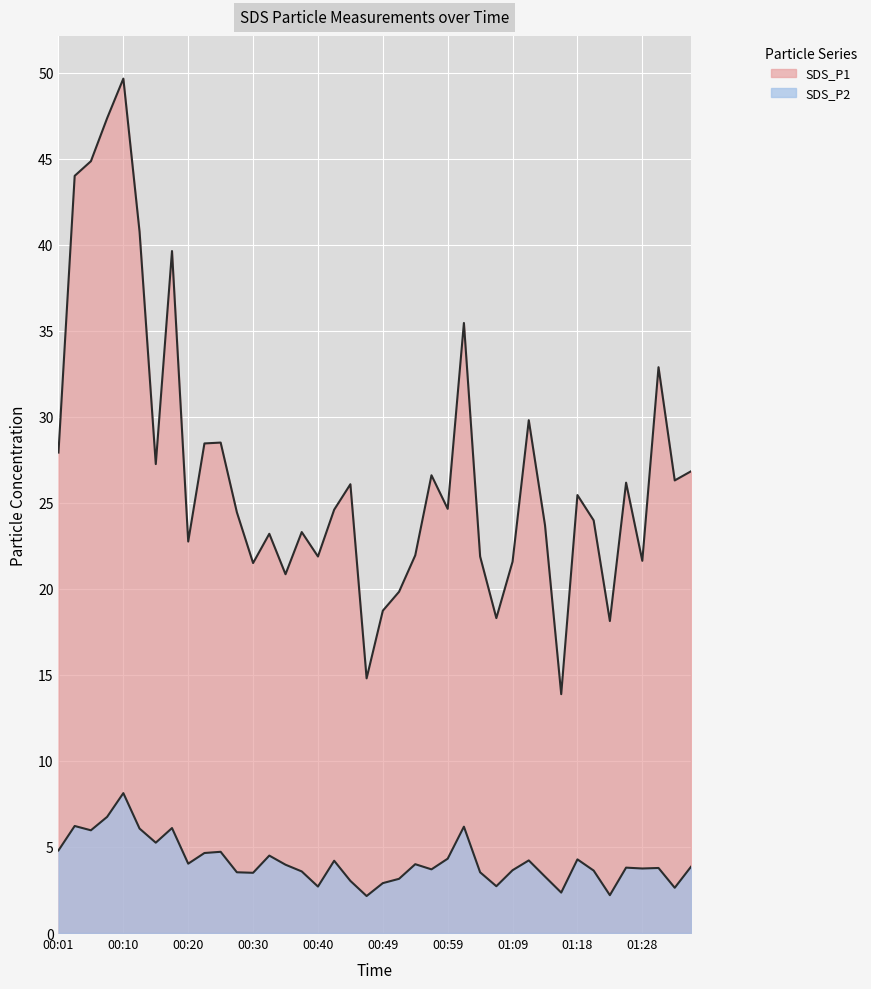

How many lines are shown in the chart?

2